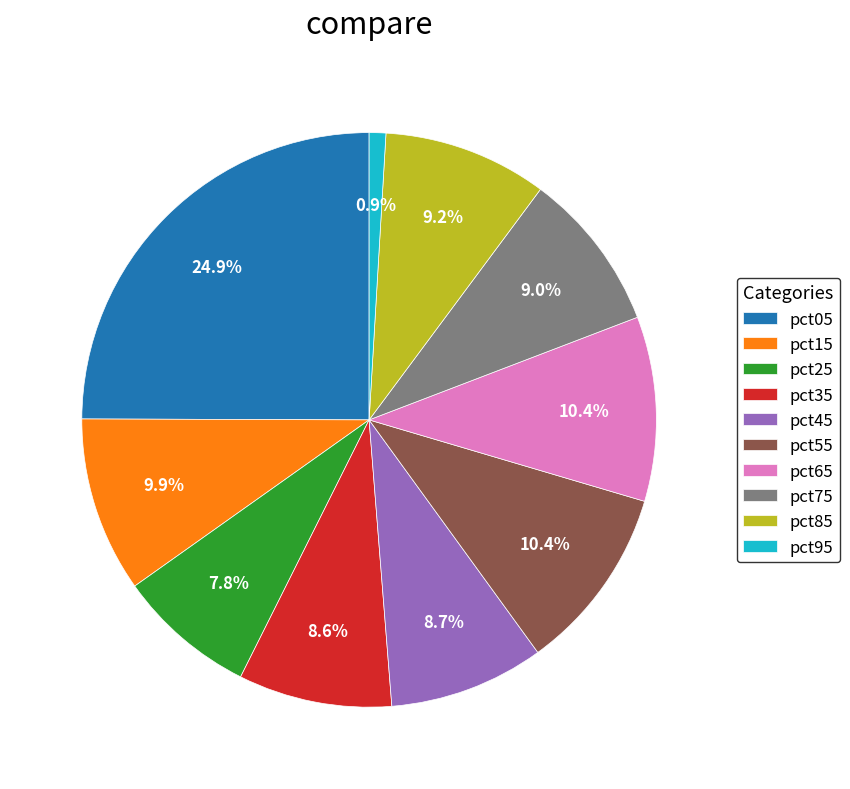

True or false: pct45 accounts for 1% of the total.

False